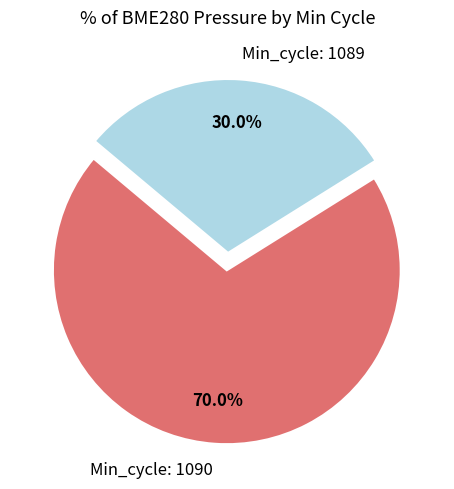

What is the total percentage of Min_cycle: 1089 and Min_cycle: 1090?

100.0%